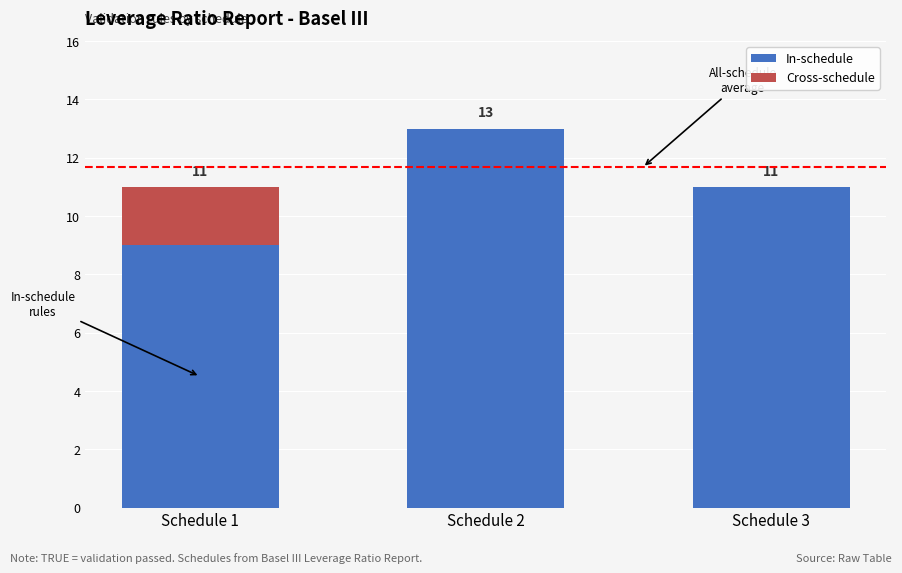

Reading left to right, transcribe the values for In-schedule.

Schedule 1=9	Schedule 2=13	Schedule 3=11